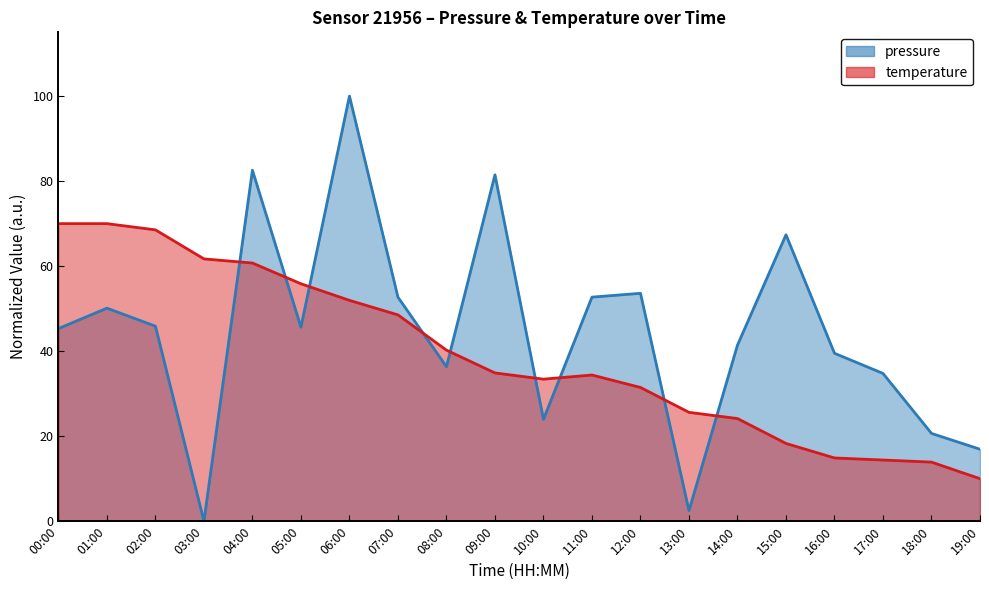

How many interior local valleys does the pressure series have?

5